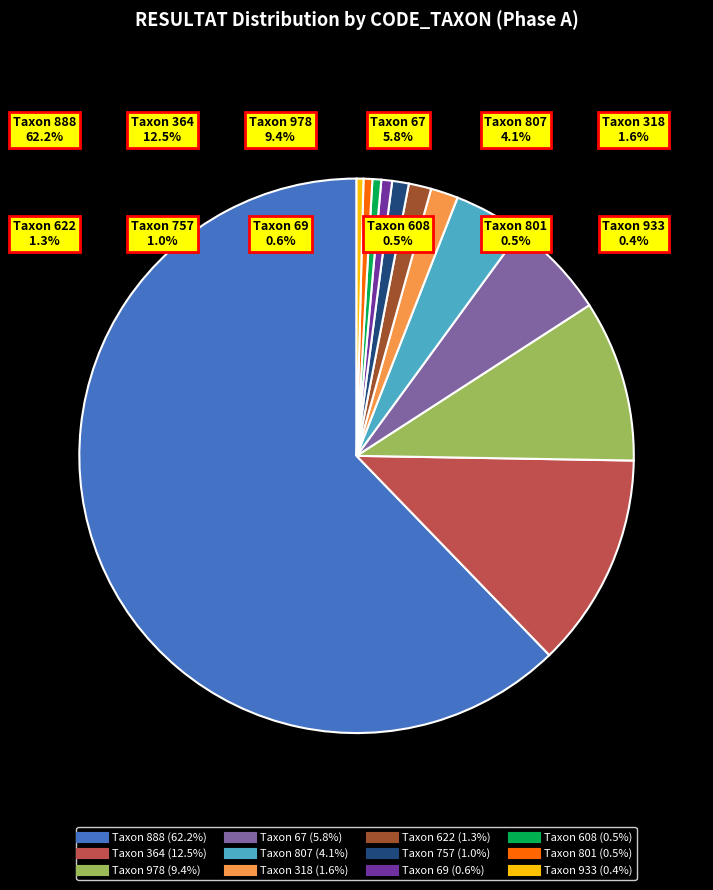

Is there any slice that represents more than half of the pie?

Yes